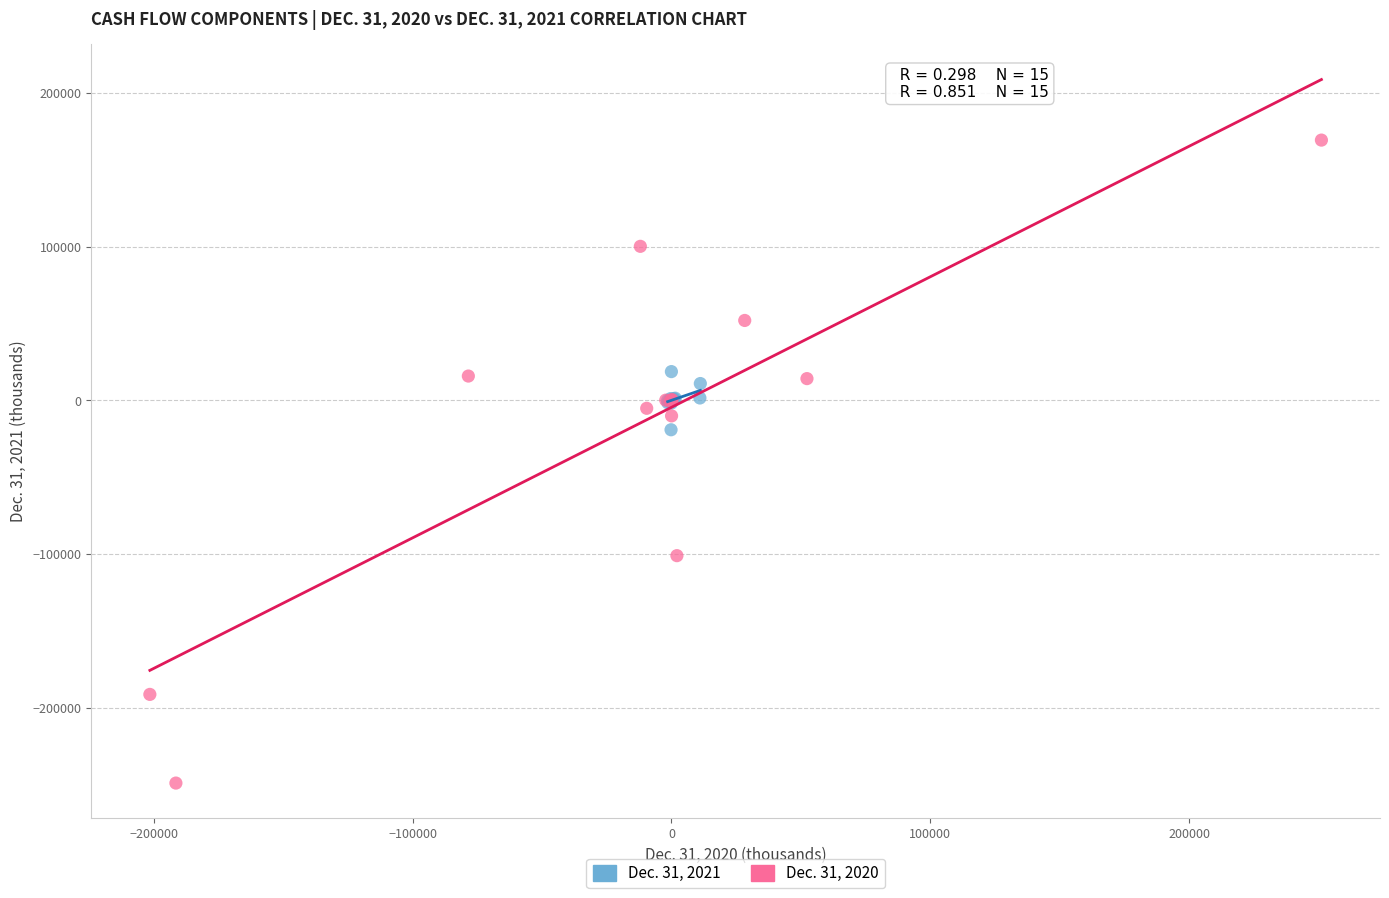

What are all the series names shown in the legend?

Dec. 31, 2021, Dec. 31, 2020